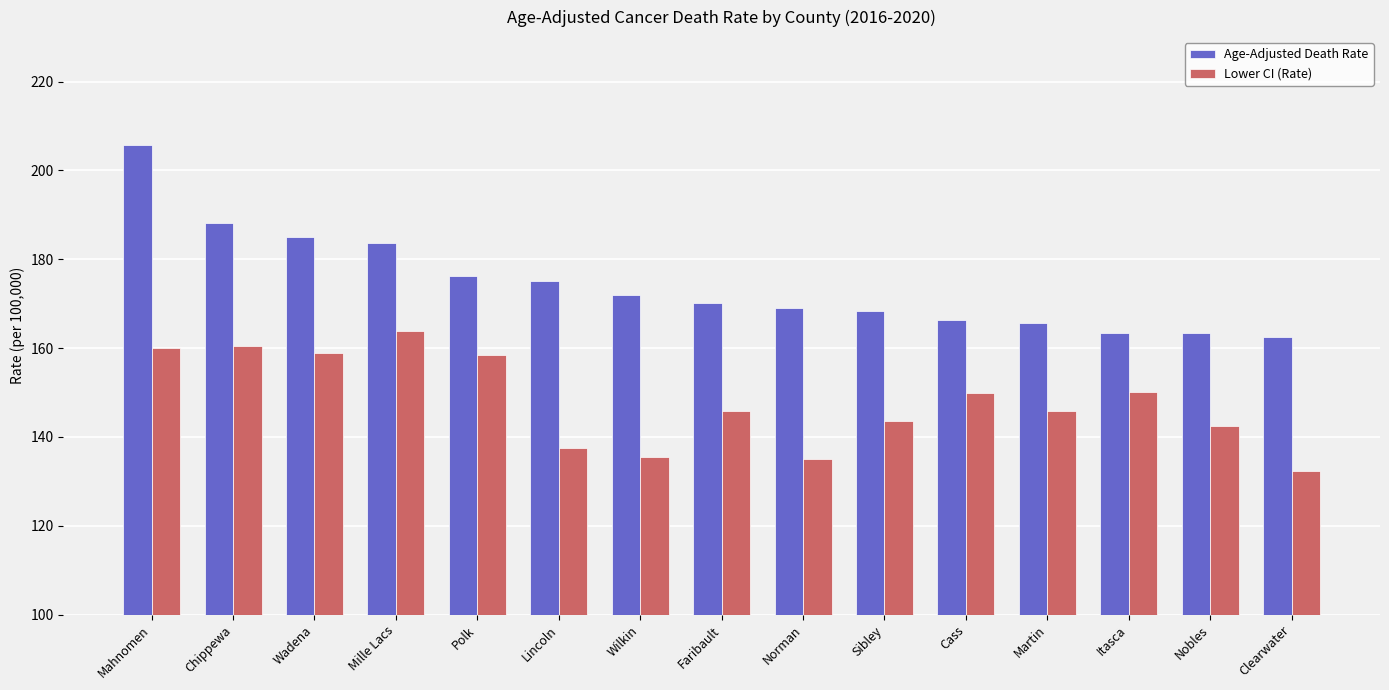

How many categories are shown in the chart?

15